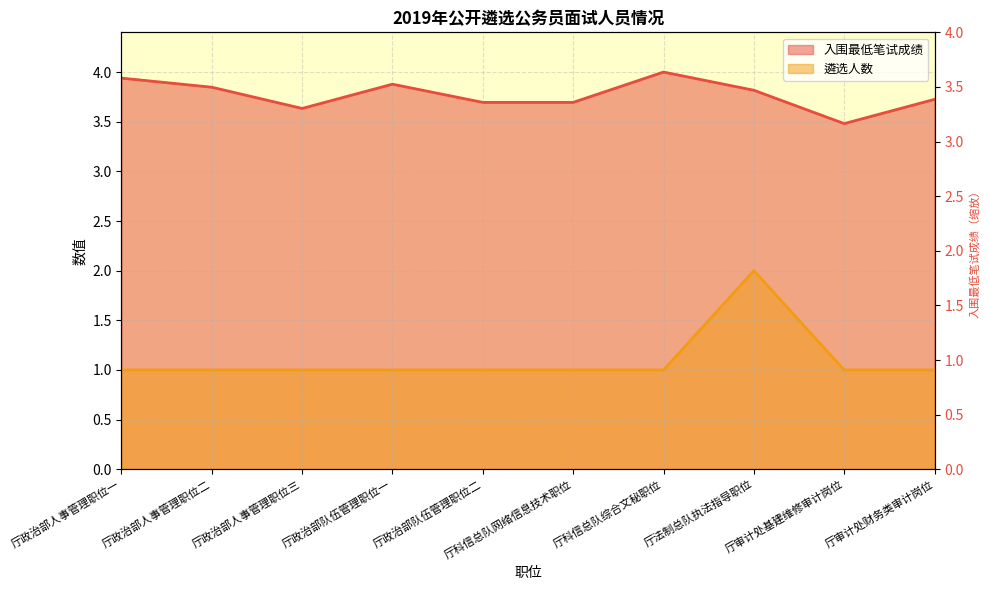

What is the maximum value shown in the chart?

4.0